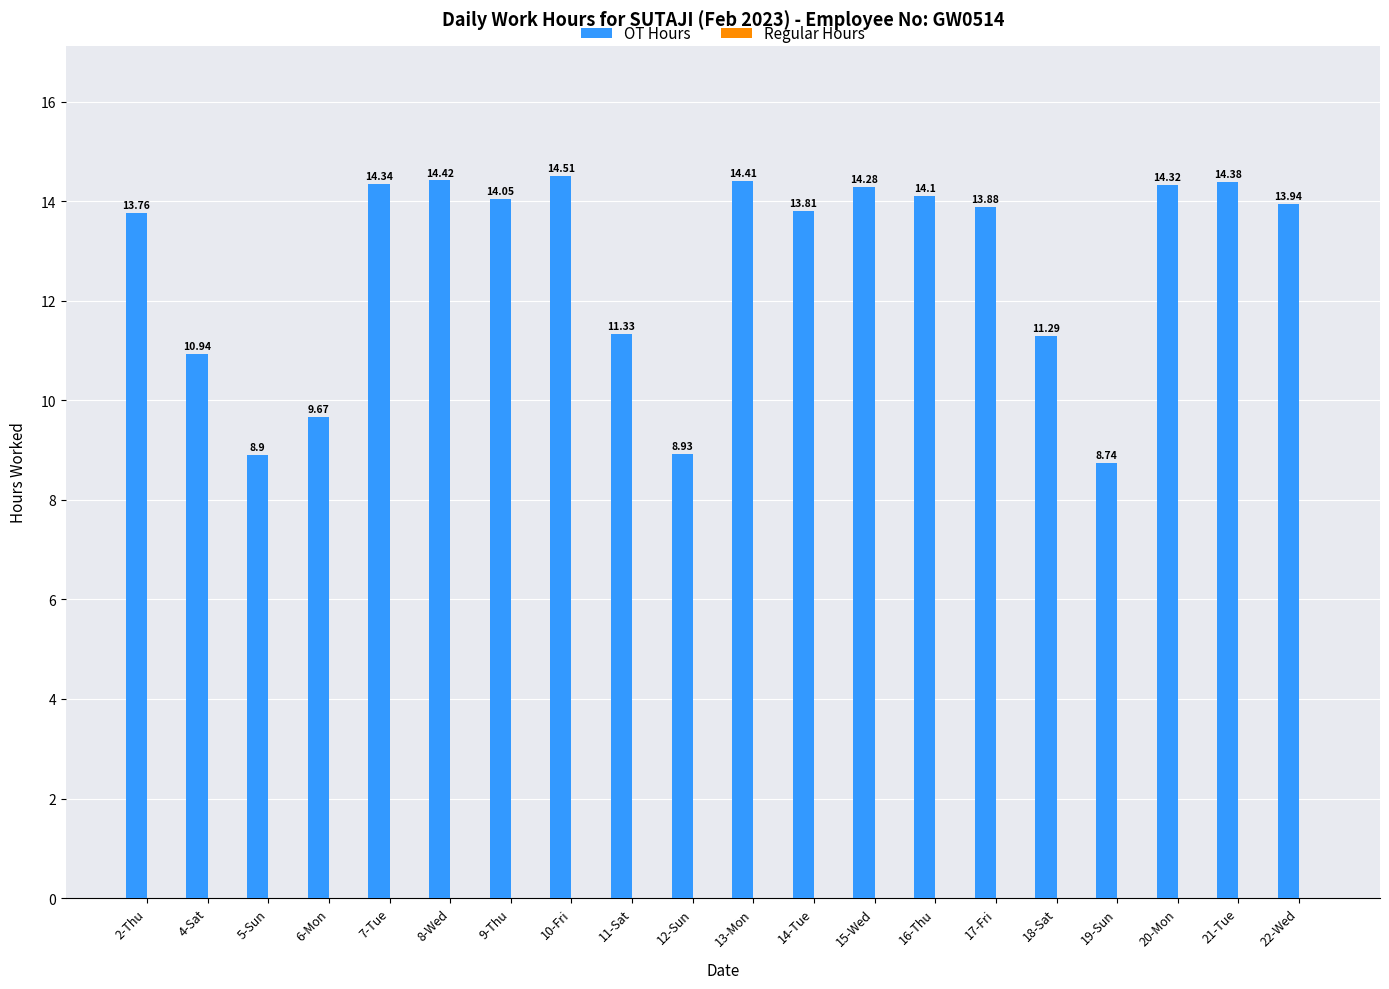

What is the difference between the second highest and second lowest values?

5.5